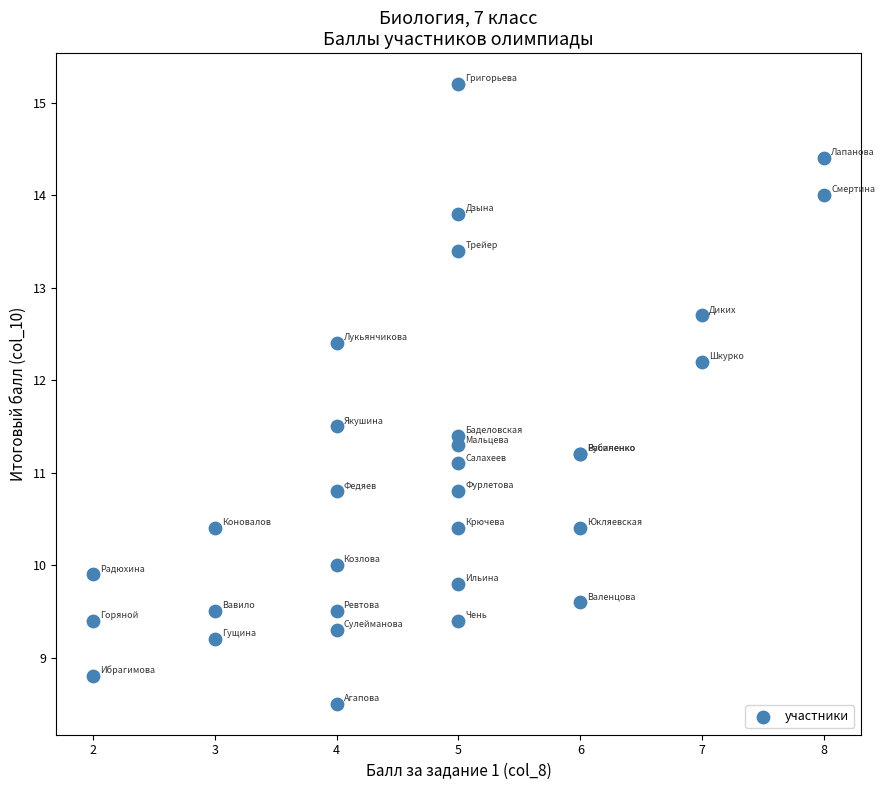

What Y value in the scatter plot is closest to 11?

11.1